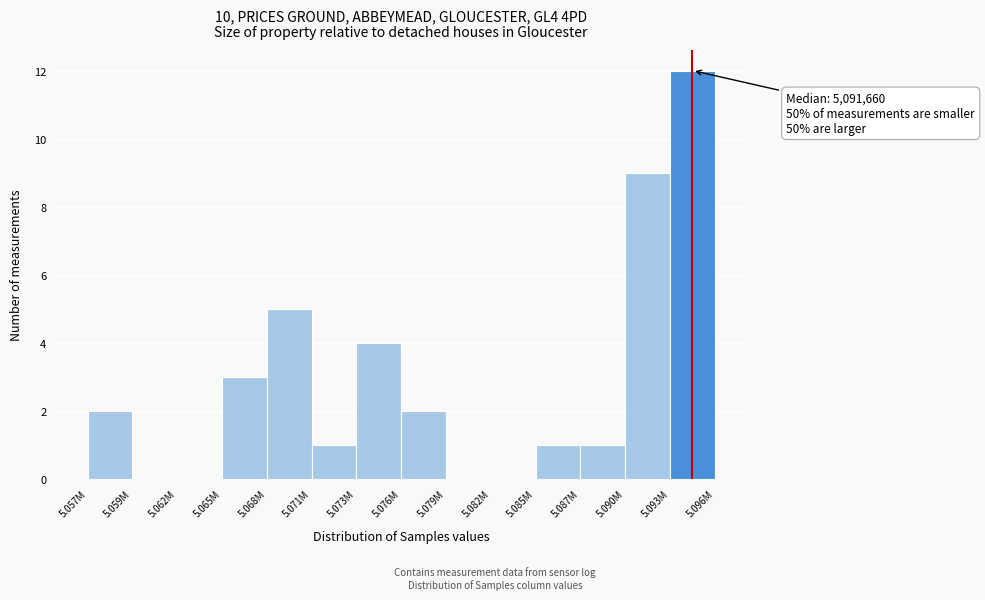

Reading left to right, list all the values displayed in this chart.

5.057M=2	5.059M=0	5.062M=0	5.065M=3	5.068M=5	5.071M=1	5.073M=4	5.076M=2	5.079M=0	5.082M=0	5.085M=1	5.087M=1	5.090M=9	5.093M=12